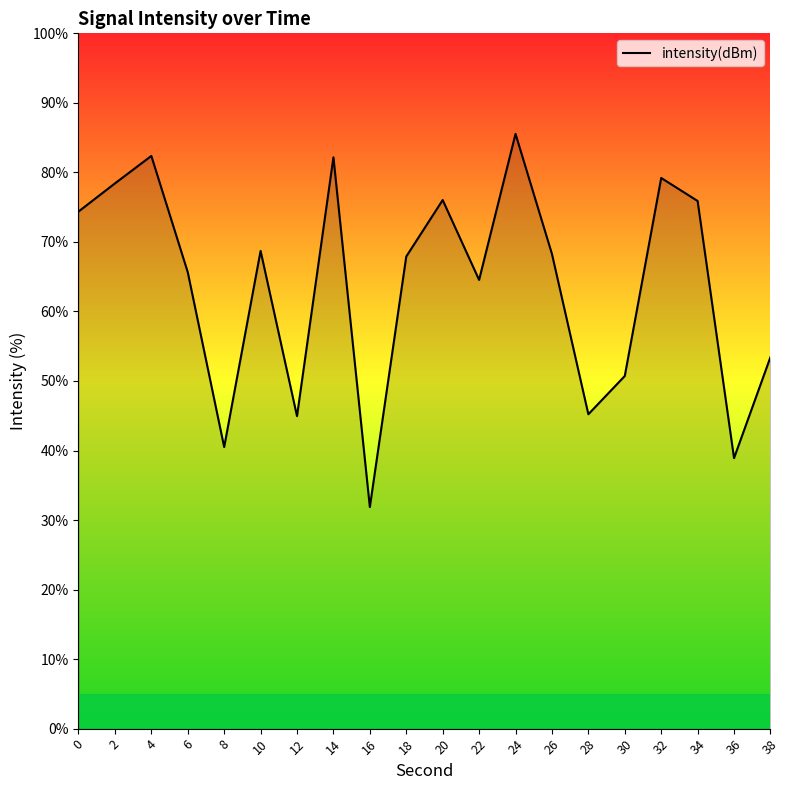

What is the difference between the maximum and minimum values?

53.7